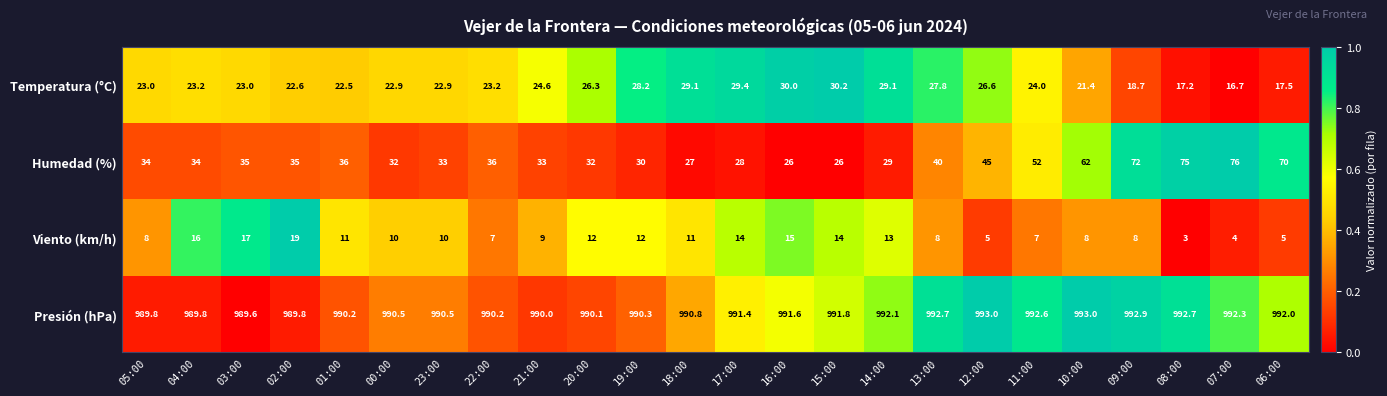

What is the minimum value shown in the chart?

3.0